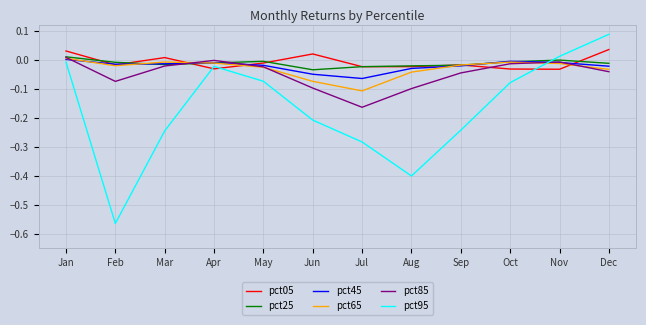

How many values in the pct05 series are below 0?

8